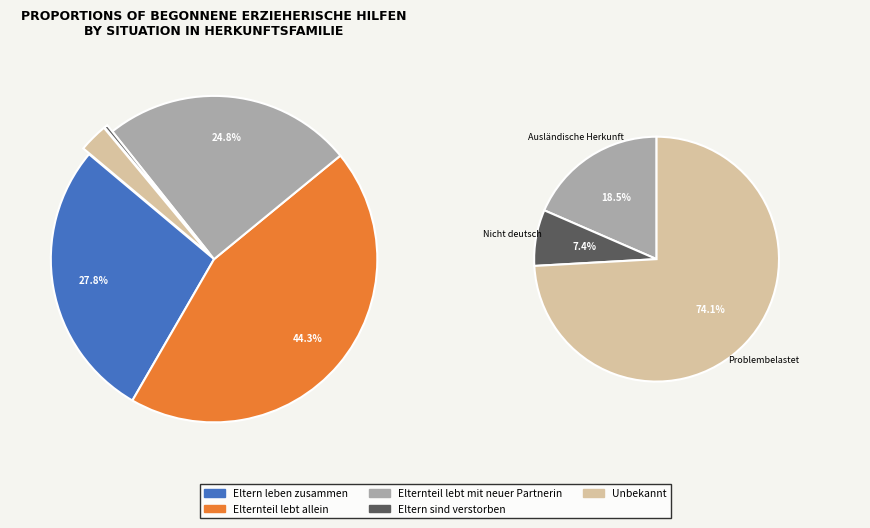

Is there a majority slice in this chart?

No